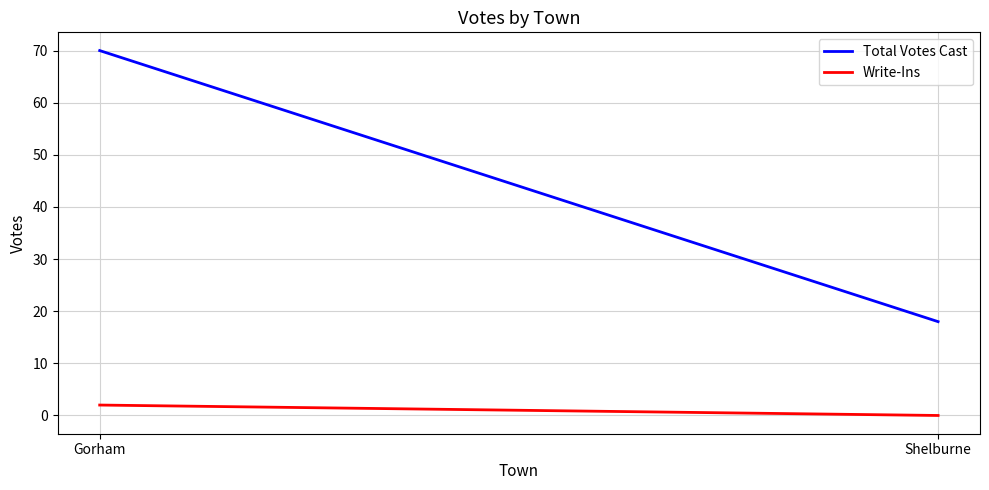

Is this an area chart (filled region under the line)?

No